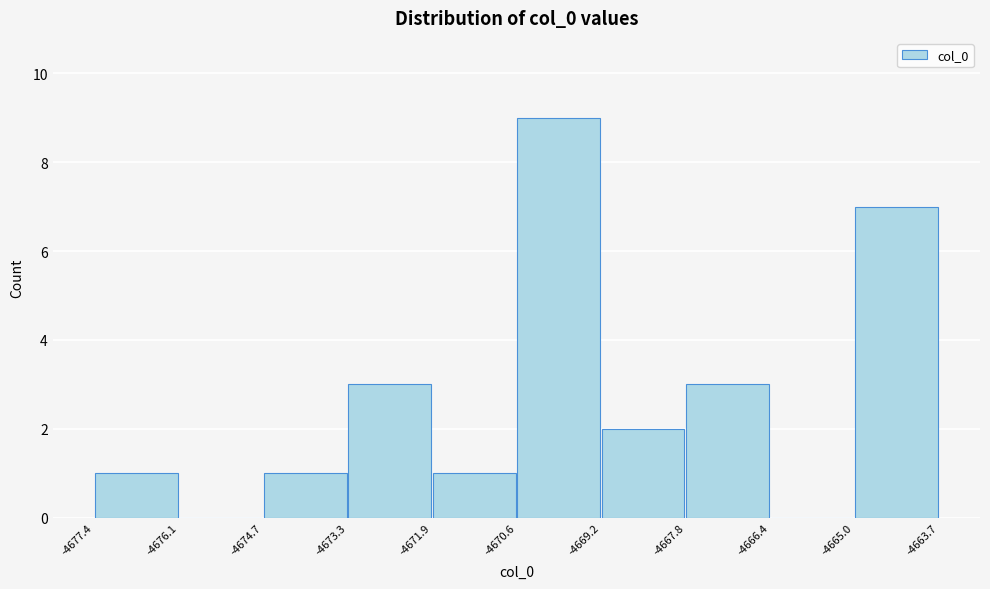

Reading left to right, transcribe this chart: for each bar, give the range it covers on the x-axis and its height. The values are not printed on the chart, so give them approximately, as read against the axis.

-4677.4 to -4676.1: 1
-4676.1 to -4674.7: 0
-4674.7 to -4673.3: 1
-4673.3 to -4671.9: 3
-4671.9 to -4670.6: 1
-4670.6 to -4669.2: 9
-4669.2 to -4667.8: 2
-4667.8 to -4666.4: 3
-4666.4 to -4665.0: 0
-4665.0 to -4663.7: 7